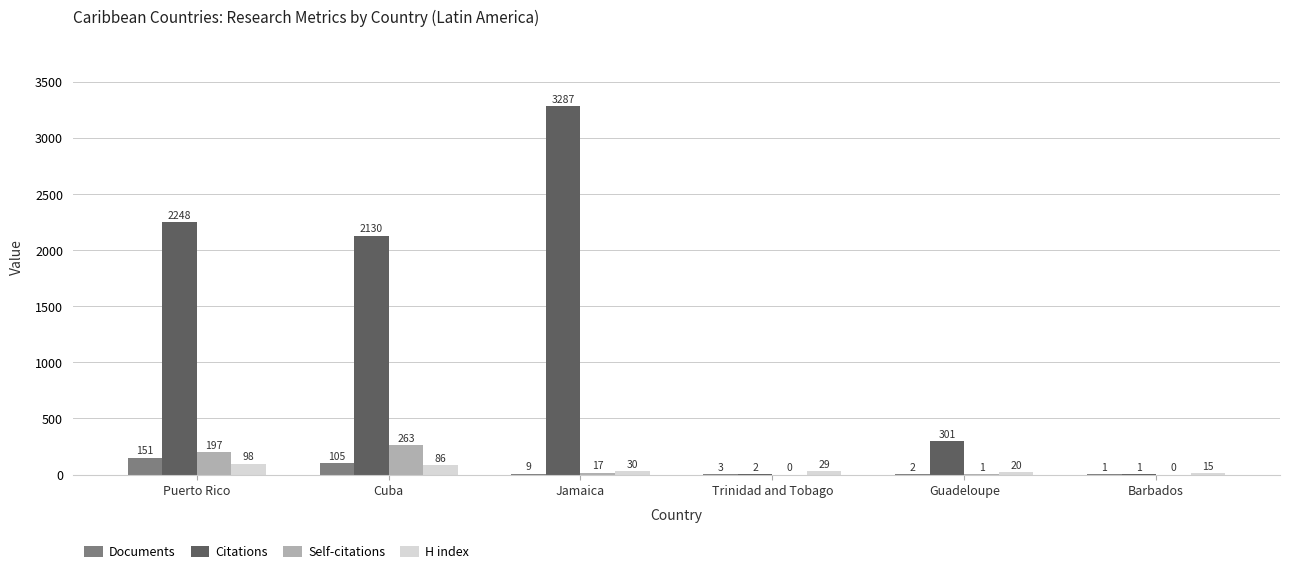

What value does the Citations series have at Puerto Rico, to the nearest 50?

2250